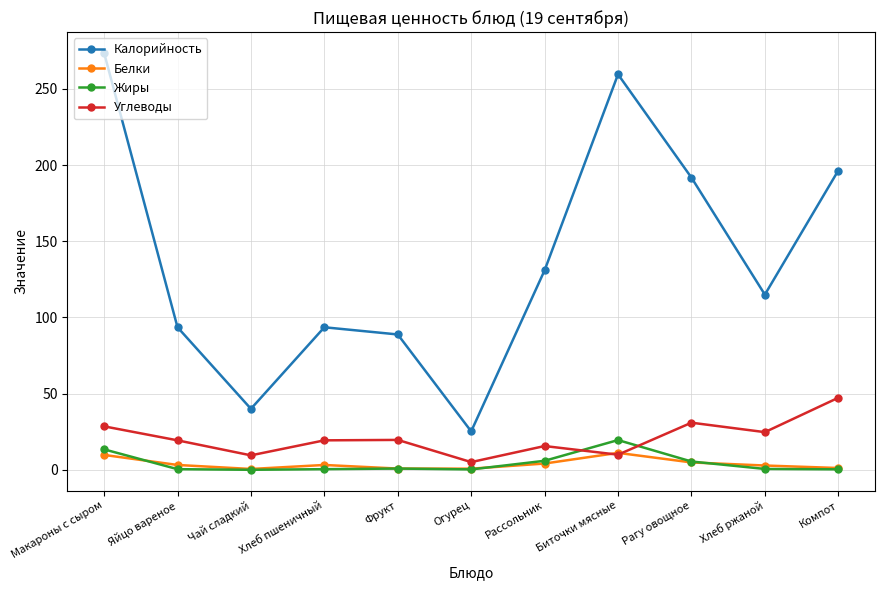

What is the sum of the Белки values at Рагу овощное and Хлеб ржаной?

7.6